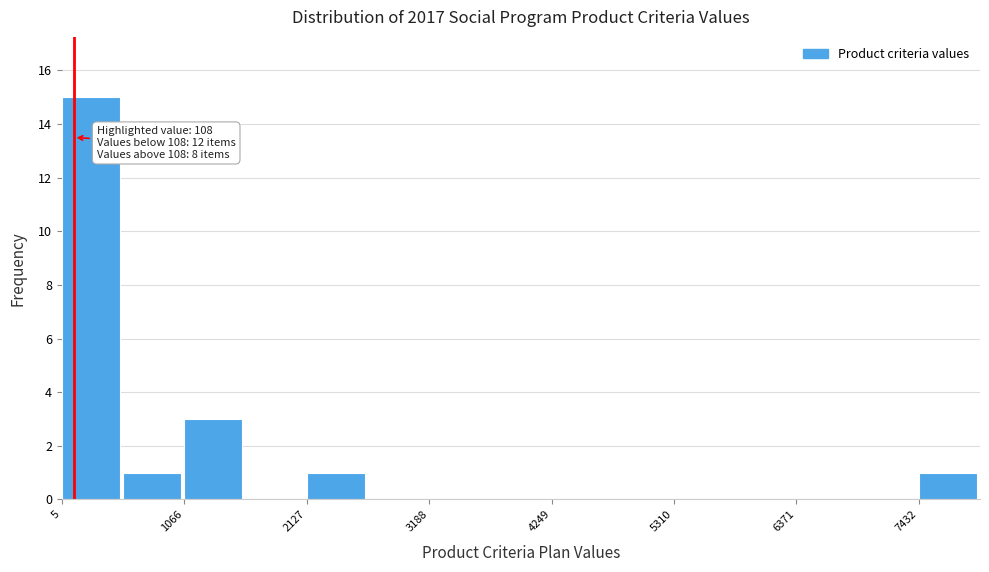

Around what value on the x-axis is the tallest bar? Give the approximate position of its centre, as read against the axis.

200